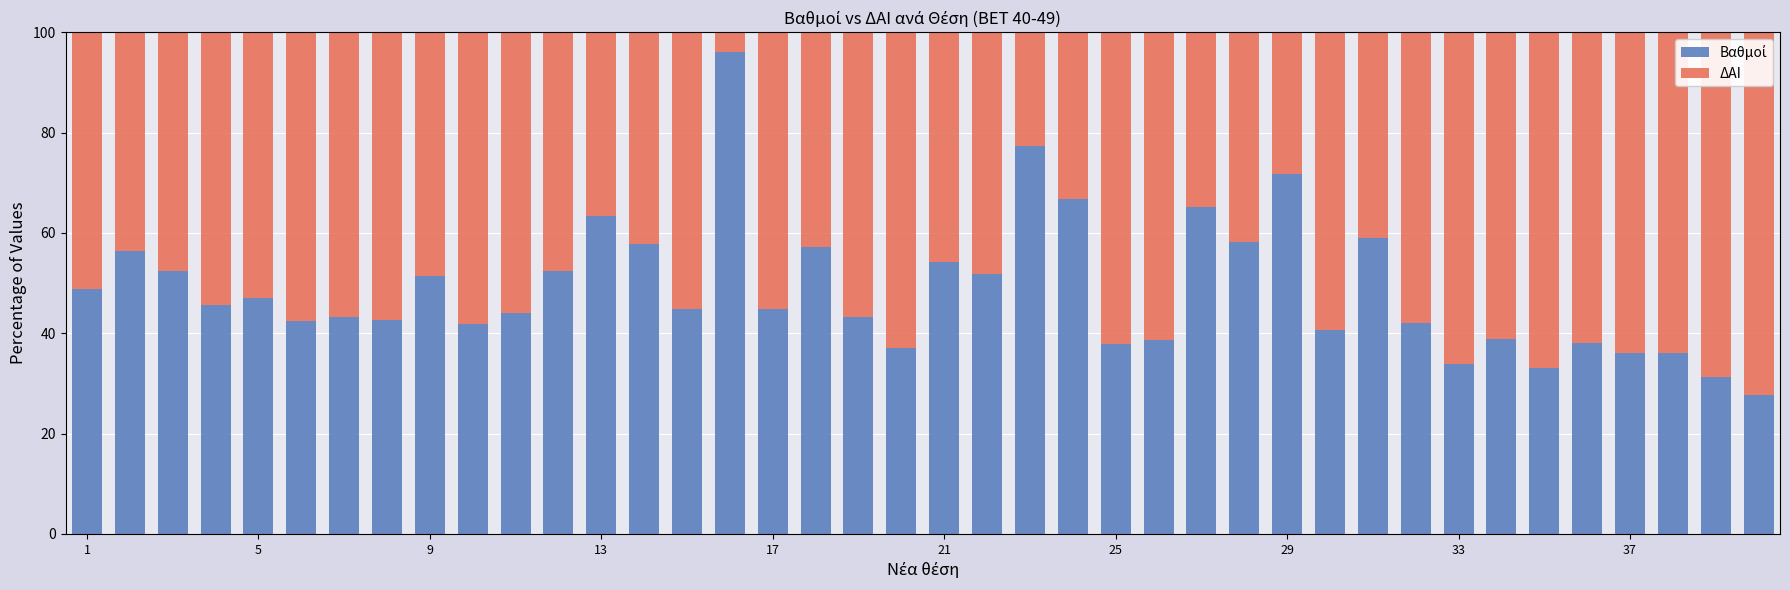

How many distinct data groups are displayed?

2